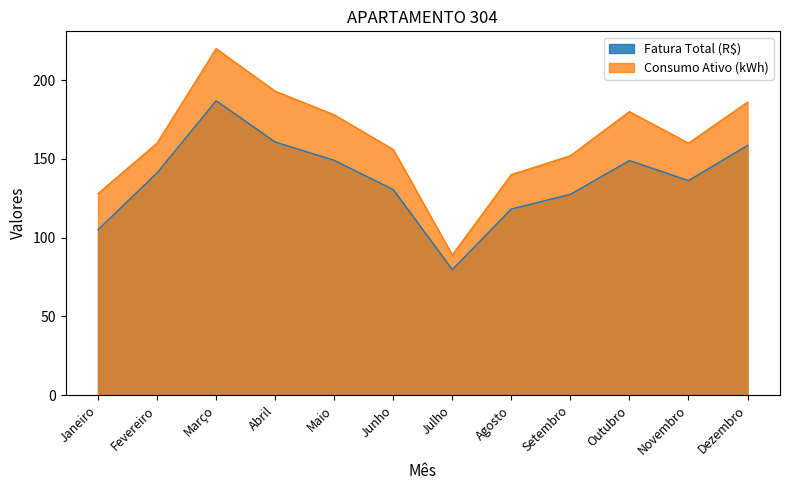

Which series changed the most between Junho and Novembro?

Fatura Total (R$)